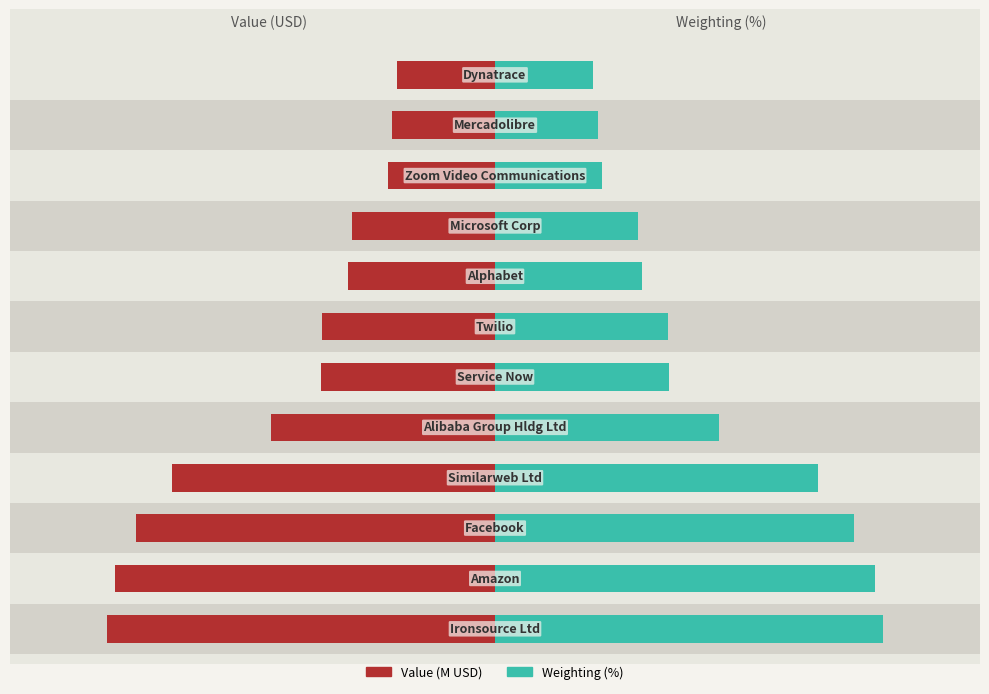

The value of Weighting (%) at 0 is 6.6. True or false?

False